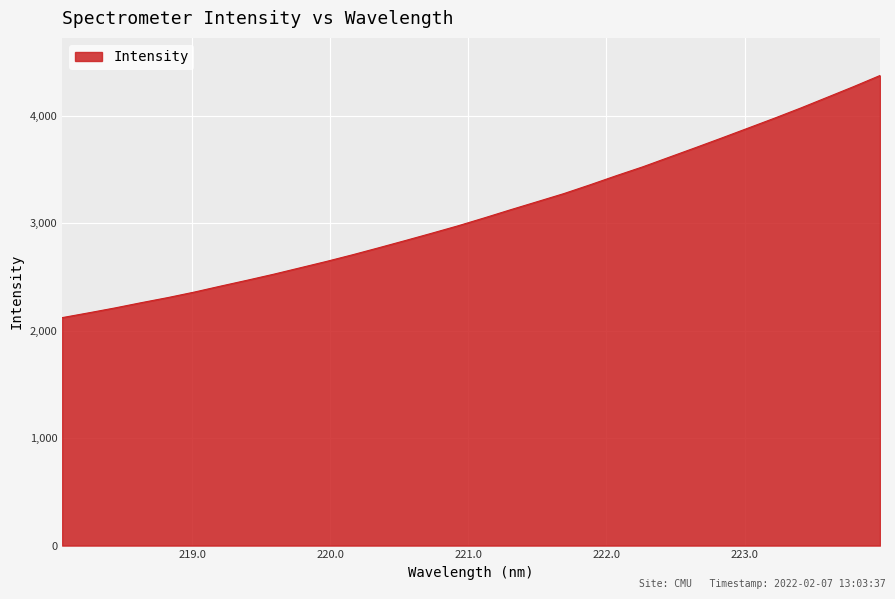

What is the difference between the maximum and minimum values?

2254.6